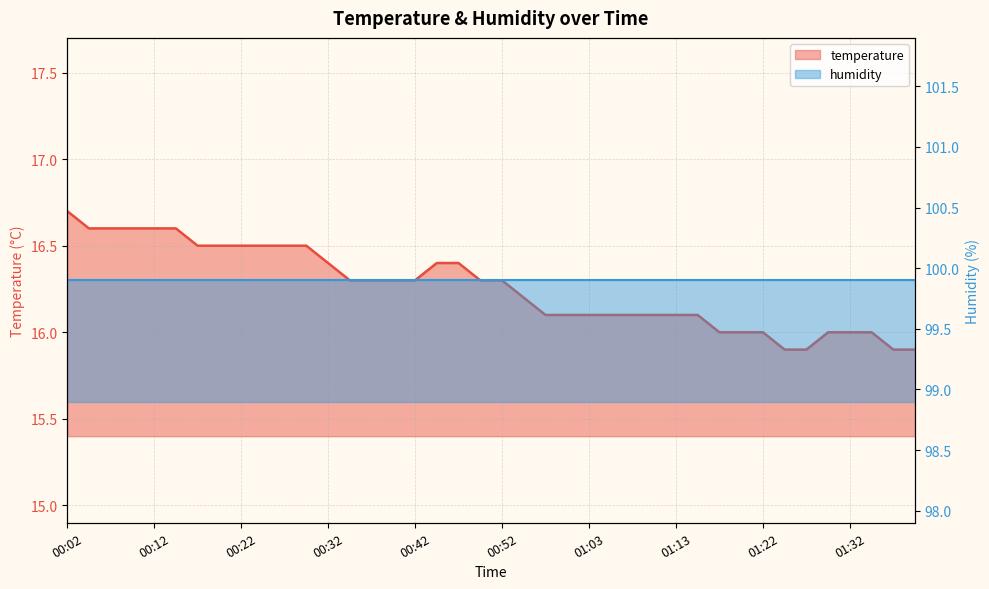

Which category has the lowest value across all series?

01:25